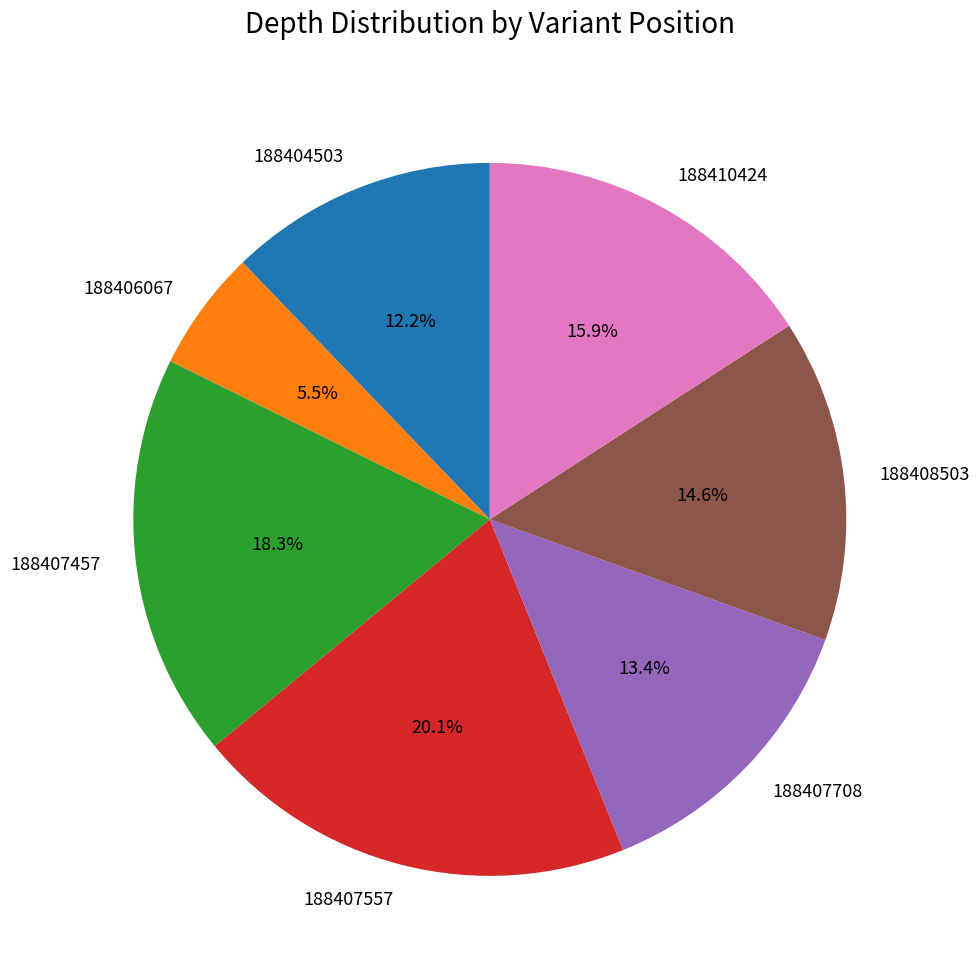

Is there a majority slice in this chart?

No